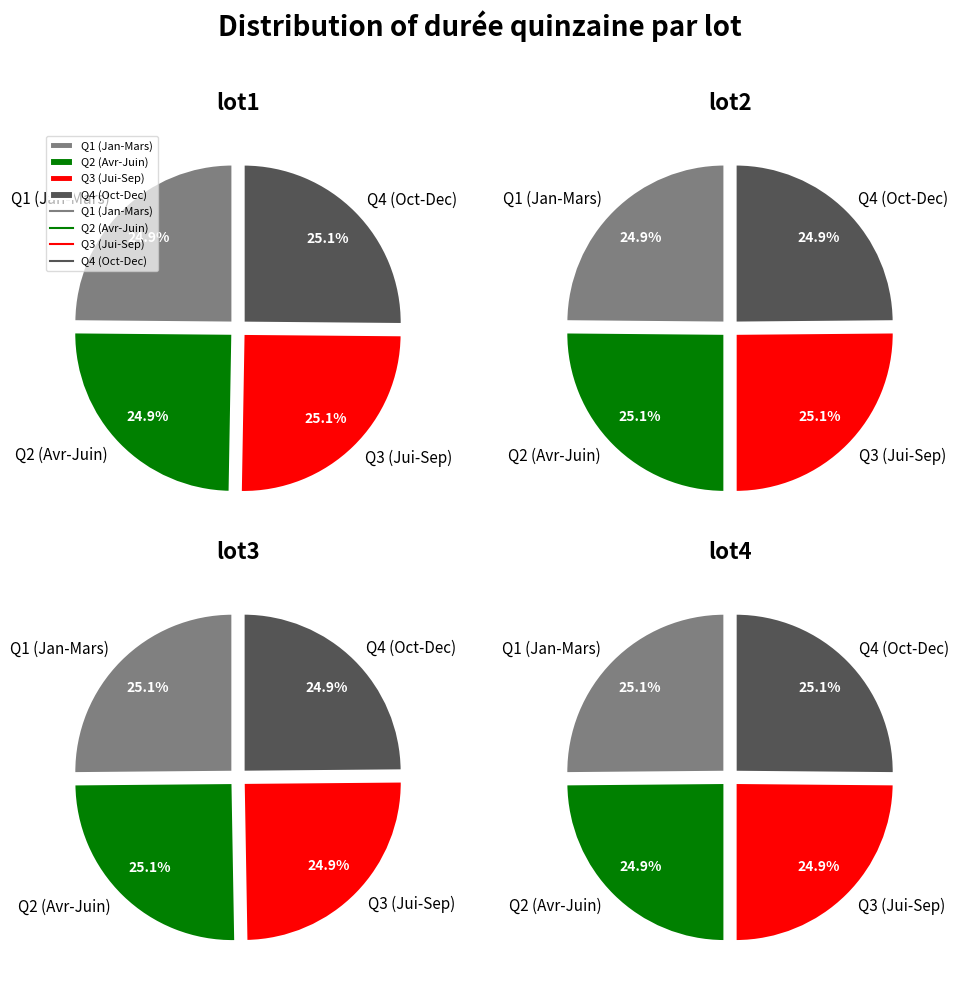

Does Décembre account for over 50% of the chart?

No